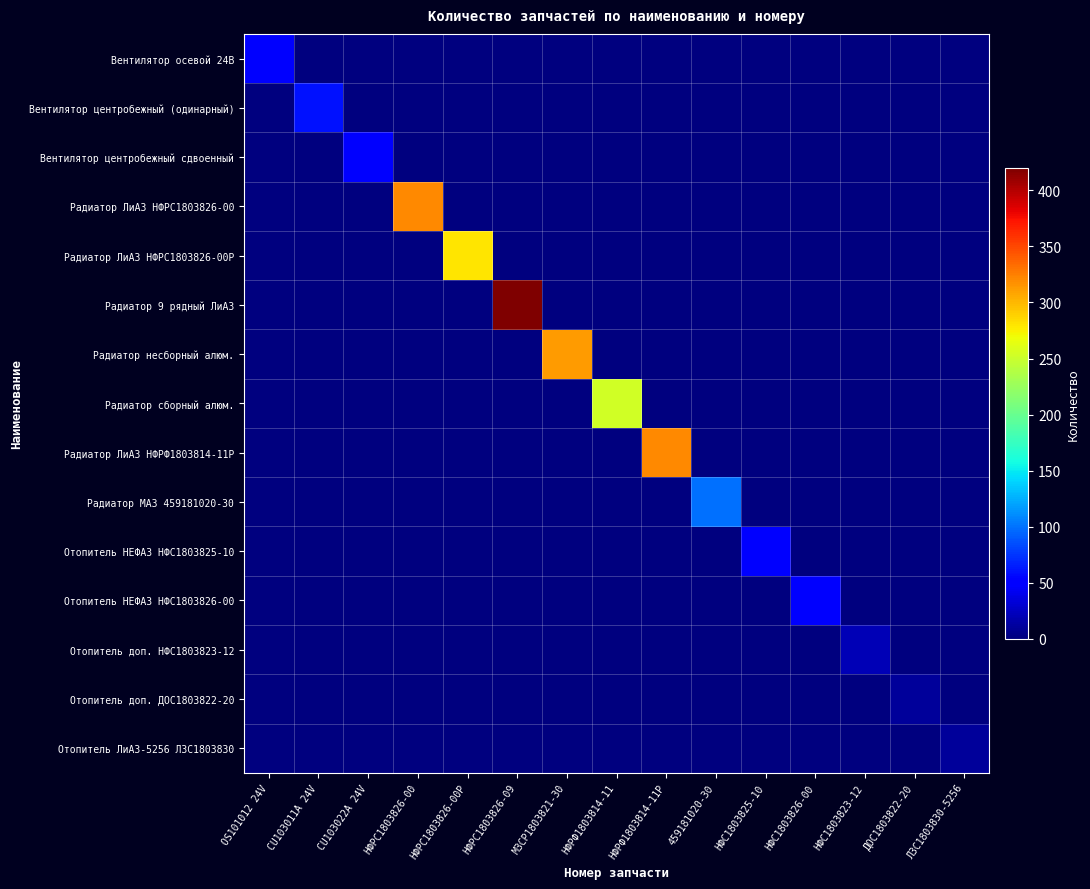

Between OS101012 24V and НФРС1803826-09, which series saw the biggest shift?

Радиатор 9 рядный ЛиАЗ